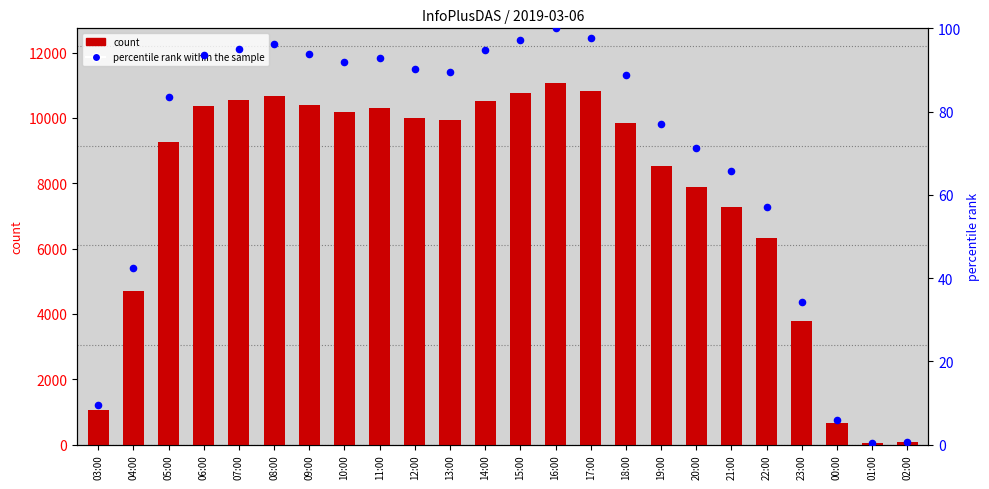

At which category is the sum across all series the highest?

16:00